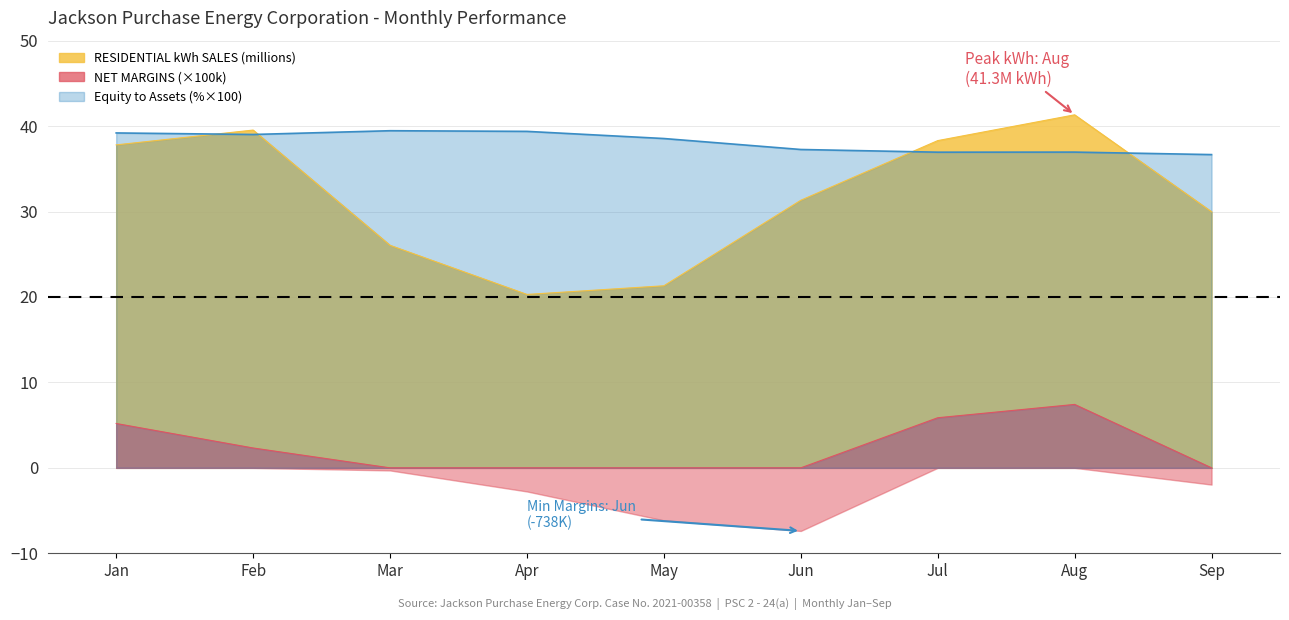

What is the value of the RESIDENTIAL kWh SALES point at the 7th from the left?

38.3